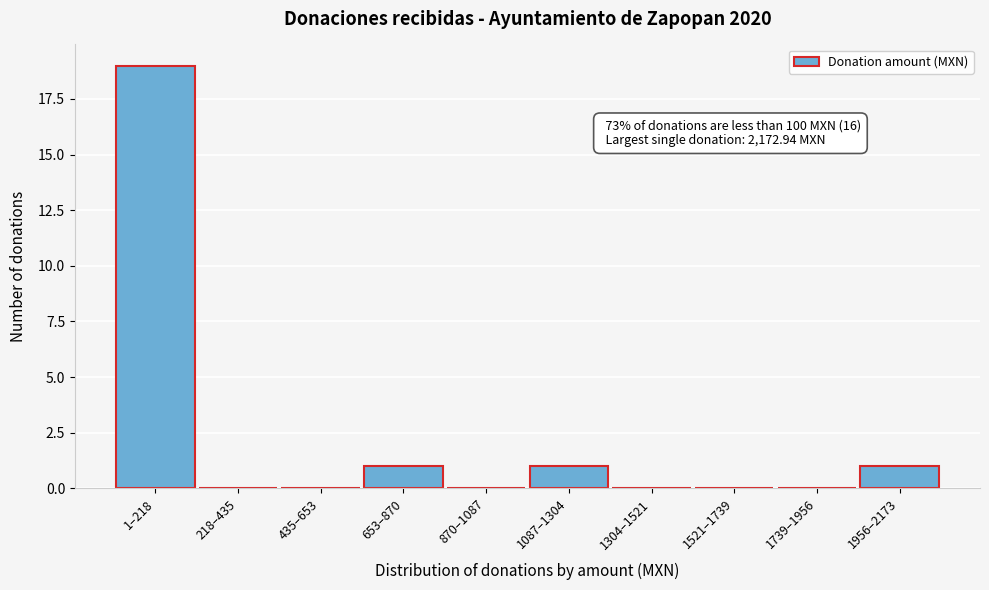

Reading right to left, what are all the values shown in this chart?

1956–2173=1	1739–1956=0	1521–1739=0	1304–1521=0	1087–1304=1	870–1087=0	653–870=1	435–653=0	218–435=0	1–218=19